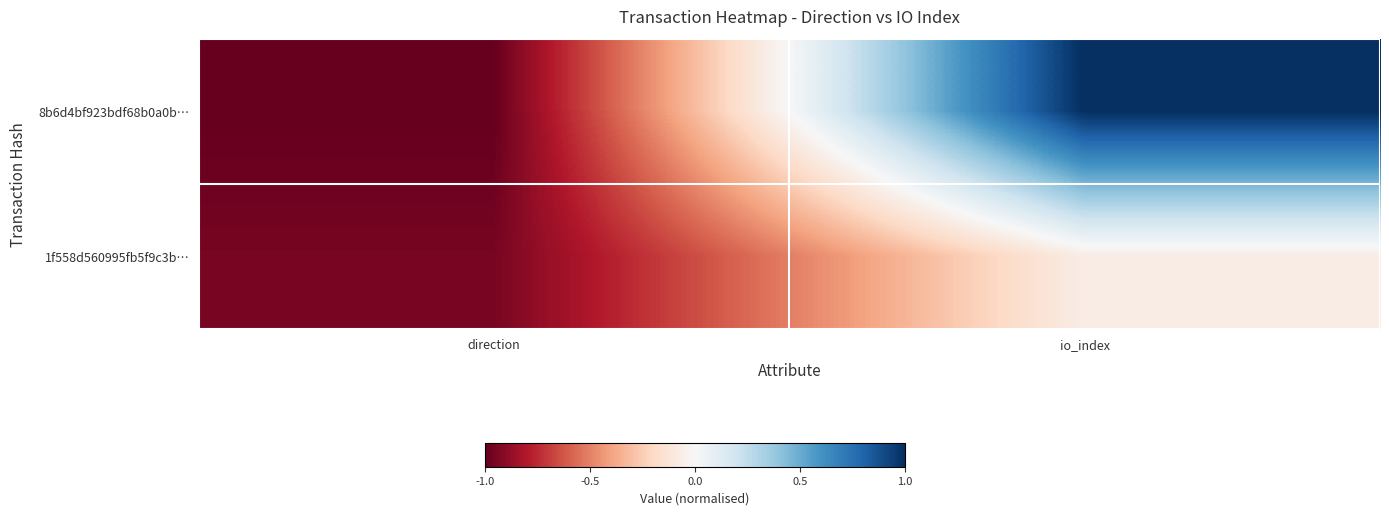

Rank the series at direction from lowest to highest value.

8b6d4bf923bdf68b0a0b…, 1f558d560995fb5f9c3b…